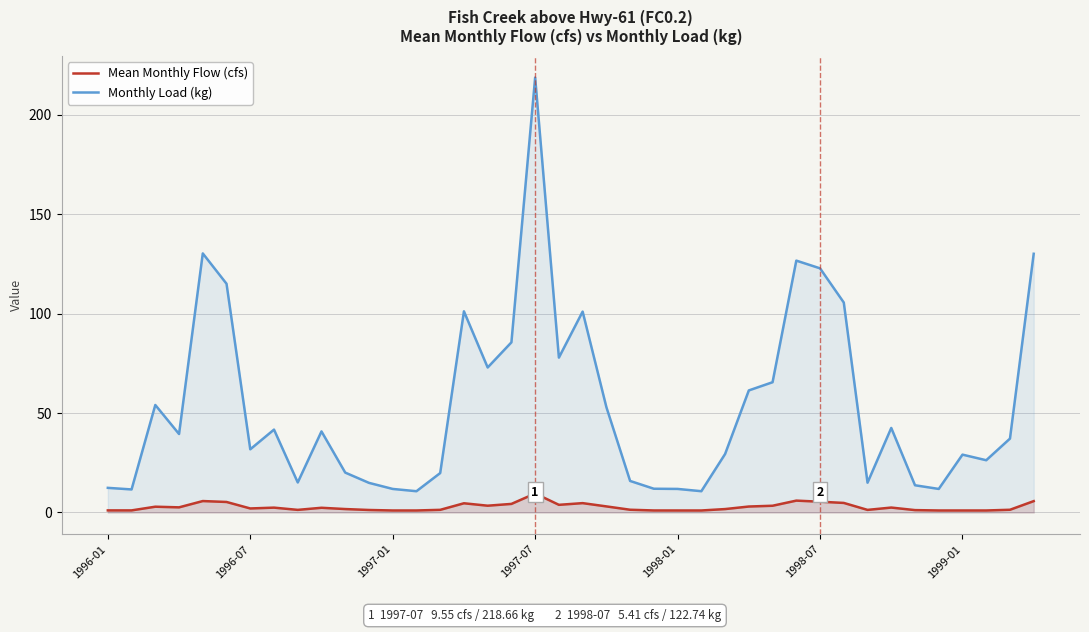

In Mean Monthly Flow (cfs), how many points are higher than both neighbors (excluding endpoints)?

9